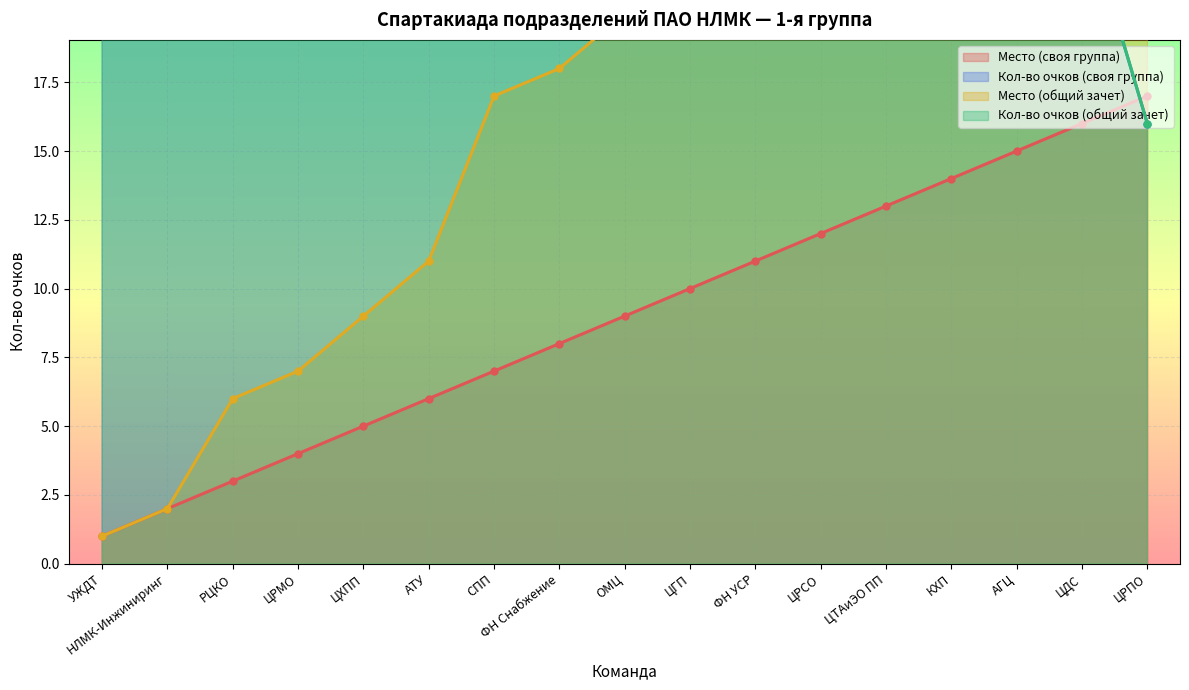

What is the highest value of the Кол-во очков (своя группа) series?

488.0